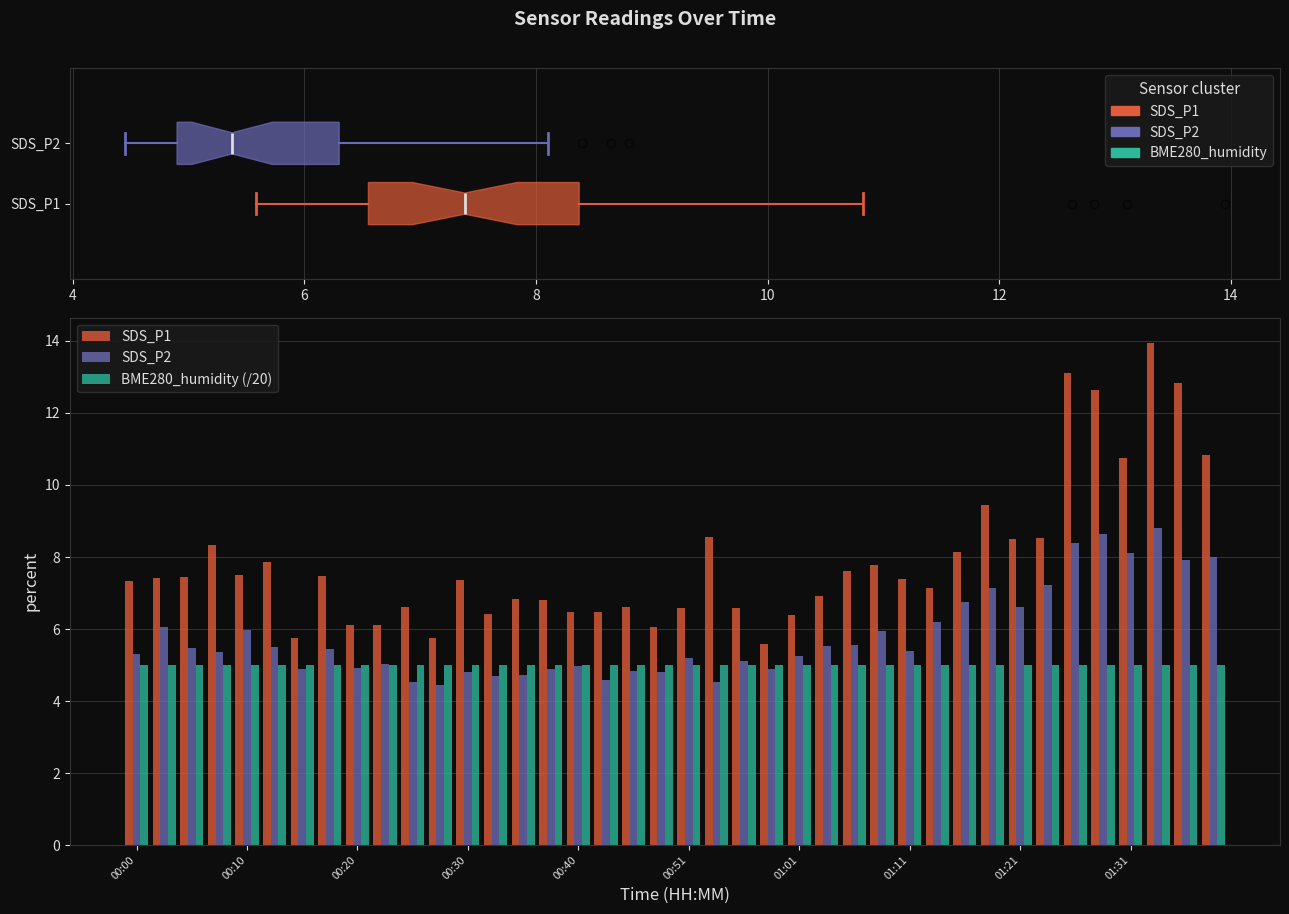

What are all the series names shown in the legend?

SDS_P1, SDS_P2, BME280_humidity (/20)